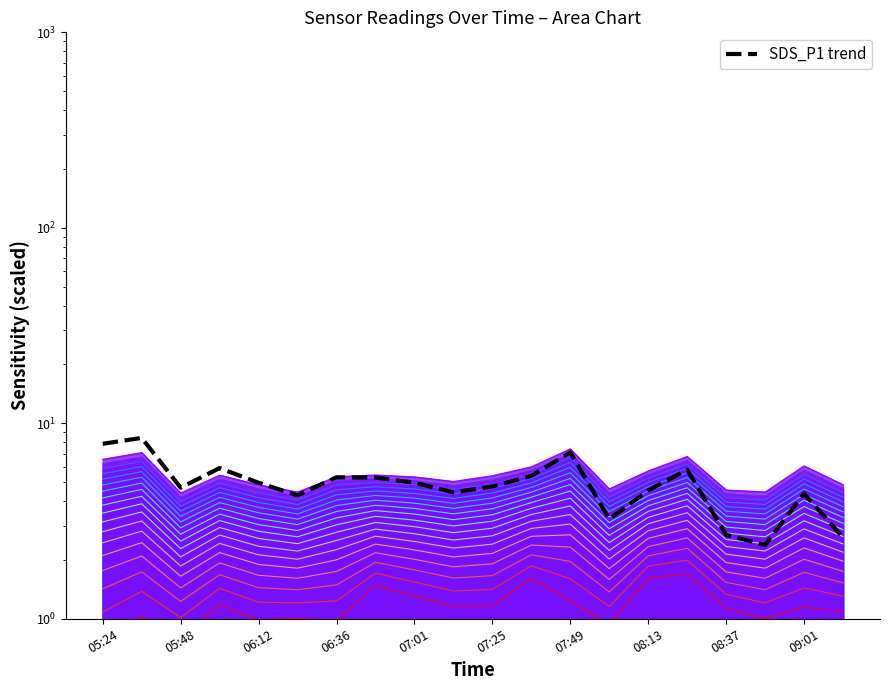

How many data points are less than 4?

4